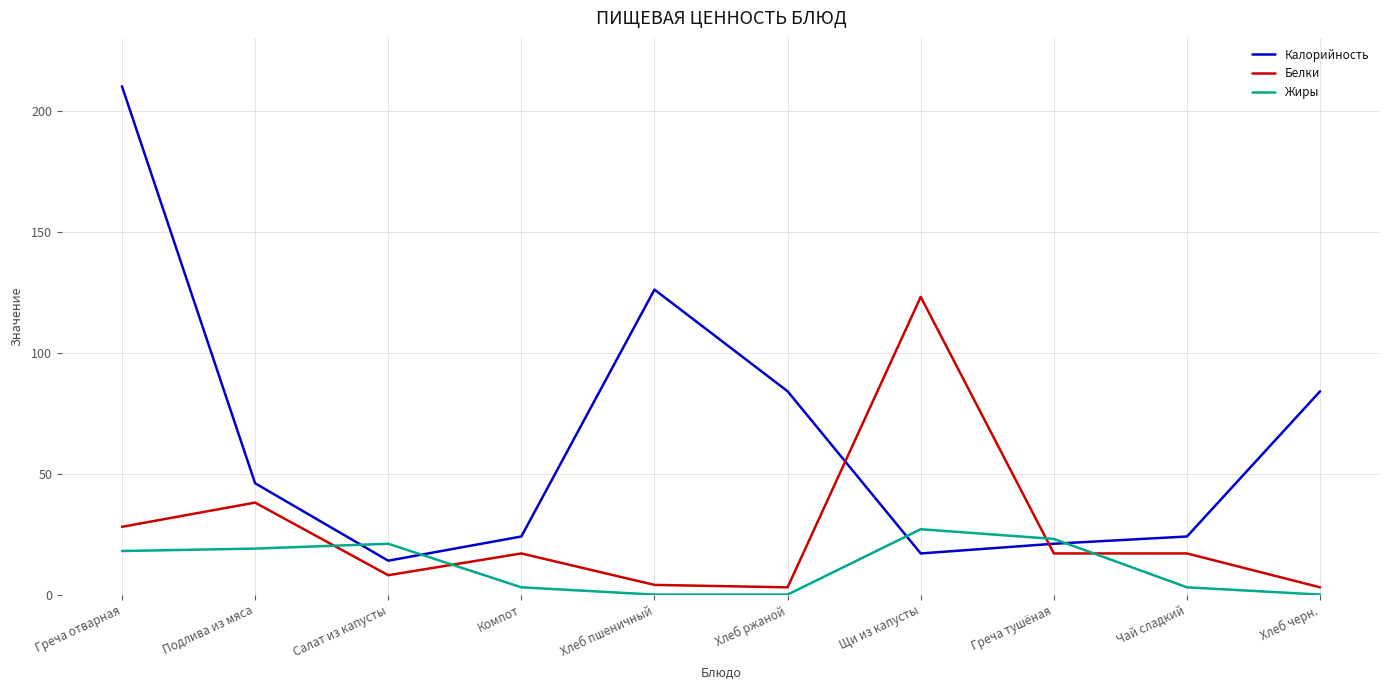

What is the sum of all Белки values?

258